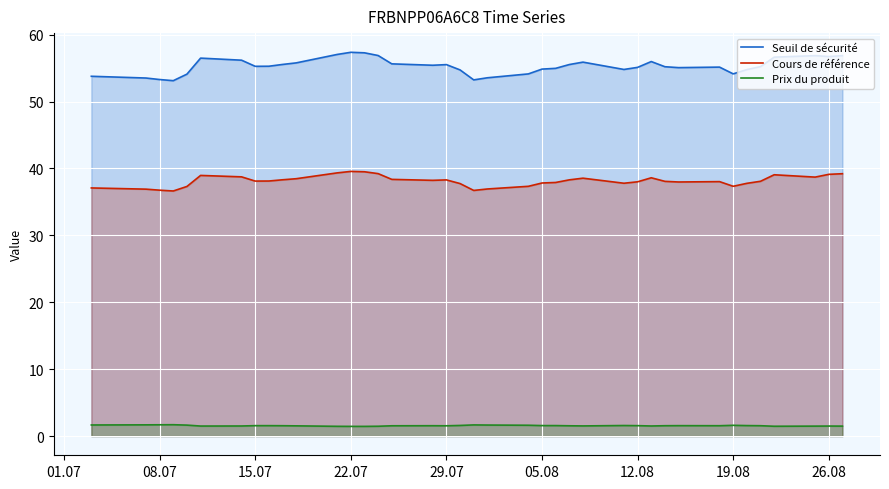

What is the difference between the maximum and minimum values in the Seuil de sécurité series?

4.2